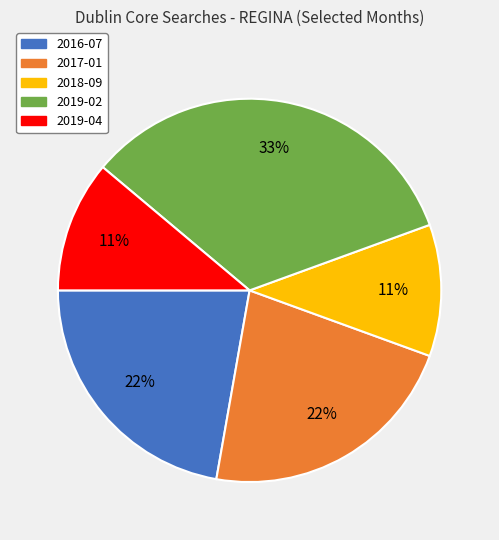

To the nearest percent, what portion does 2017-01 represent?

22%